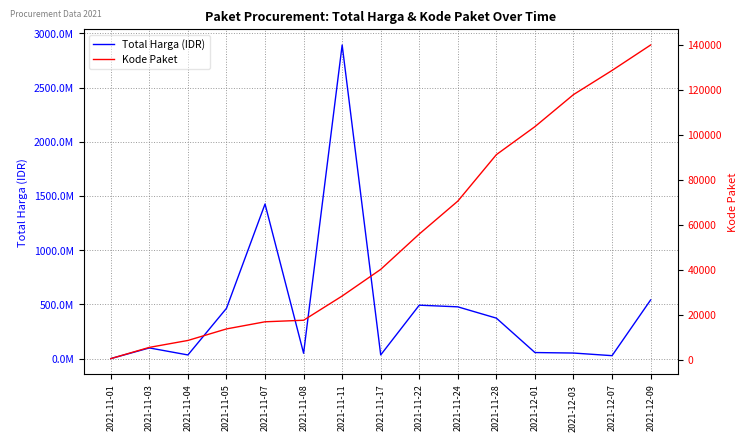

How many values in the Kode Paket series are below 40112?

7